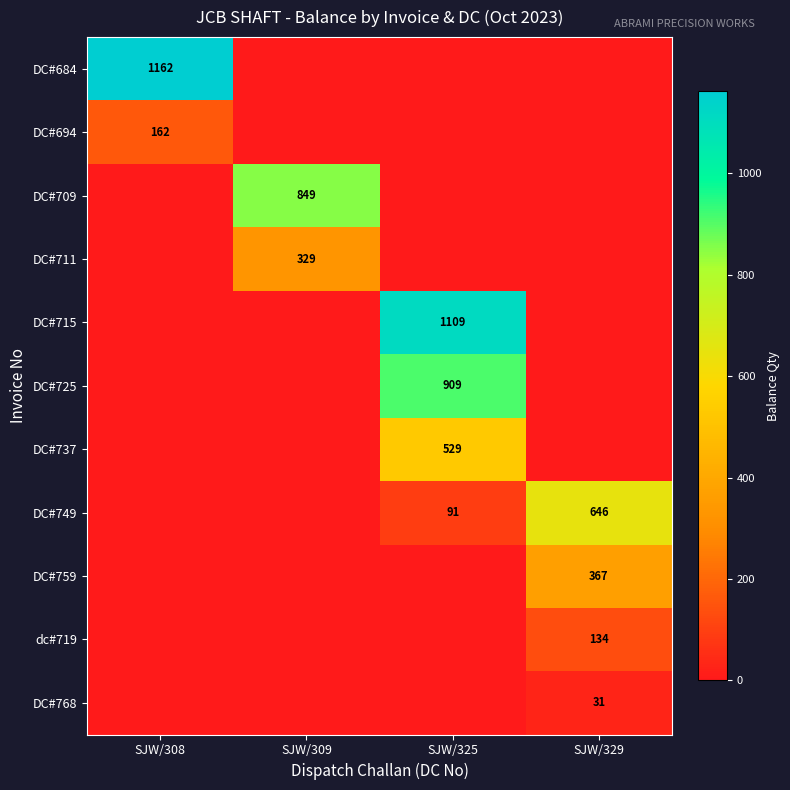

The DC#768 series shows 31 at SJW/329. True or false?

True